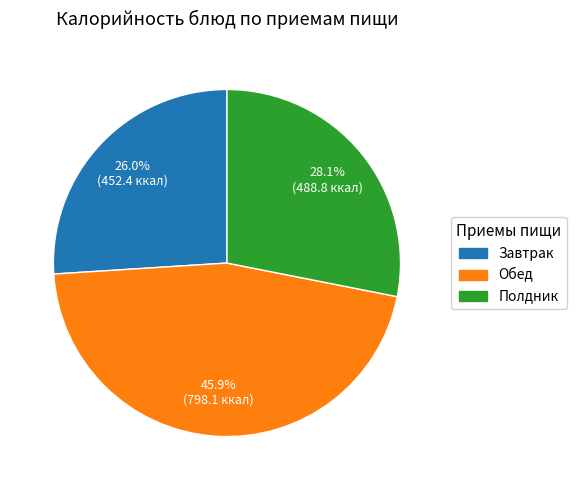

Is there a majority slice in this chart?

No